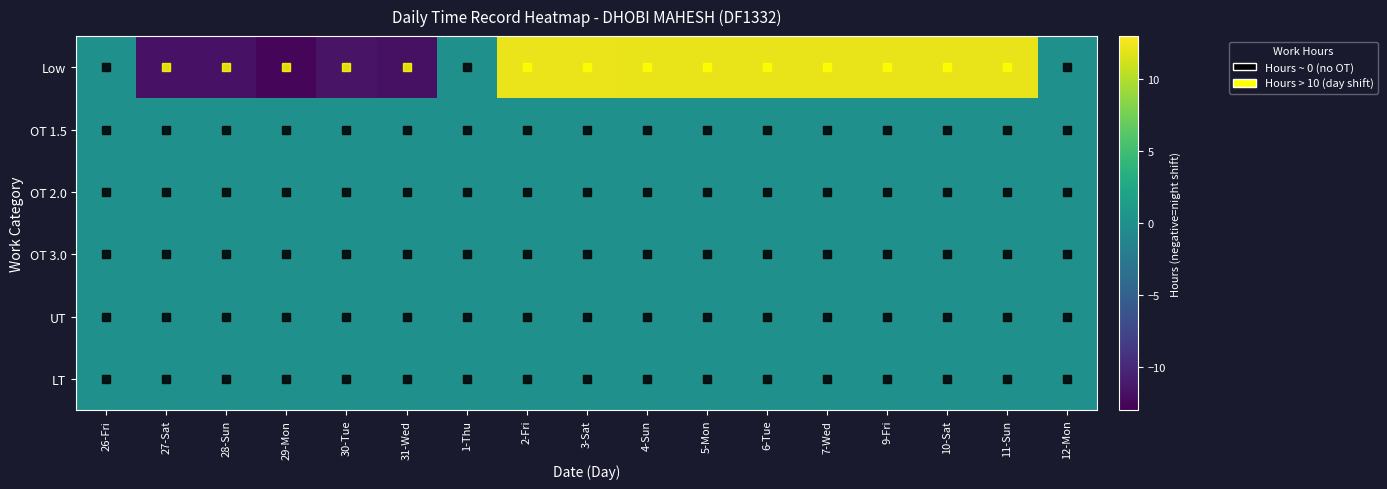

Reading right to left, what are all the values shown in this chart?

Low: 12-Mon=0.0	11-Sun=12.1	10-Sat=12.2	9-Fri=12.2	7-Wed=12.1	6-Tue=12.1	5-Mon=12.1	4-Sun=12.1	3-Sat=12.3	2-Fri=12.2	1-Thu=0.0	31-Wed=-11.8	30-Tue=-11.6	29-Mon=-12.7	28-Sun=-11.7	27-Sat=-11.7	26-Fri=0.0
OT 1.5: 12-Mon=0.0	11-Sun=0.0	10-Sat=0.0	9-Fri=0.0	7-Wed=0.0	6-Tue=0.0	5-Mon=0.0	4-Sun=0.0	3-Sat=0.0	2-Fri=0.0	1-Thu=0.0	31-Wed=0.0	30-Tue=0.0	29-Mon=0.0	28-Sun=0.0	27-Sat=0.0	26-Fri=0.0
OT 2.0: 12-Mon=0.0	11-Sun=0.0	10-Sat=0.0	9-Fri=0.0	7-Wed=0.0	6-Tue=0.0	5-Mon=0.0	4-Sun=0.0	3-Sat=0.0	2-Fri=0.0	1-Thu=0.0	31-Wed=0.0	30-Tue=0.0	29-Mon=0.0	28-Sun=0.0	27-Sat=0.0	26-Fri=0.0
OT 3.0: 12-Mon=0.0	11-Sun=0.0	10-Sat=0.0	9-Fri=0.0	7-Wed=0.0	6-Tue=0.0	5-Mon=0.0	4-Sun=0.0	3-Sat=0.0	2-Fri=0.0	1-Thu=0.0	31-Wed=0.0	30-Tue=0.0	29-Mon=0.0	28-Sun=0.0	27-Sat=0.0	26-Fri=0.0
UT: 12-Mon=0.0	11-Sun=0.0	10-Sat=0.0	9-Fri=0.0	7-Wed=0.0	6-Tue=0.0	5-Mon=0.0	4-Sun=0.0	3-Sat=0.0	2-Fri=0.0	1-Thu=0.0	31-Wed=0.0	30-Tue=0.0	29-Mon=0.0	28-Sun=0.0	27-Sat=0.0	26-Fri=0.0
LT: 12-Mon=0.0	11-Sun=0.0	10-Sat=0.0	9-Fri=0.0	7-Wed=0.0	6-Tue=0.0	5-Mon=0.0	4-Sun=0.0	3-Sat=0.0	2-Fri=0.0	1-Thu=0.0	31-Wed=0.0	30-Tue=0.0	29-Mon=0.0	28-Sun=0.0	27-Sat=0.0	26-Fri=0.0